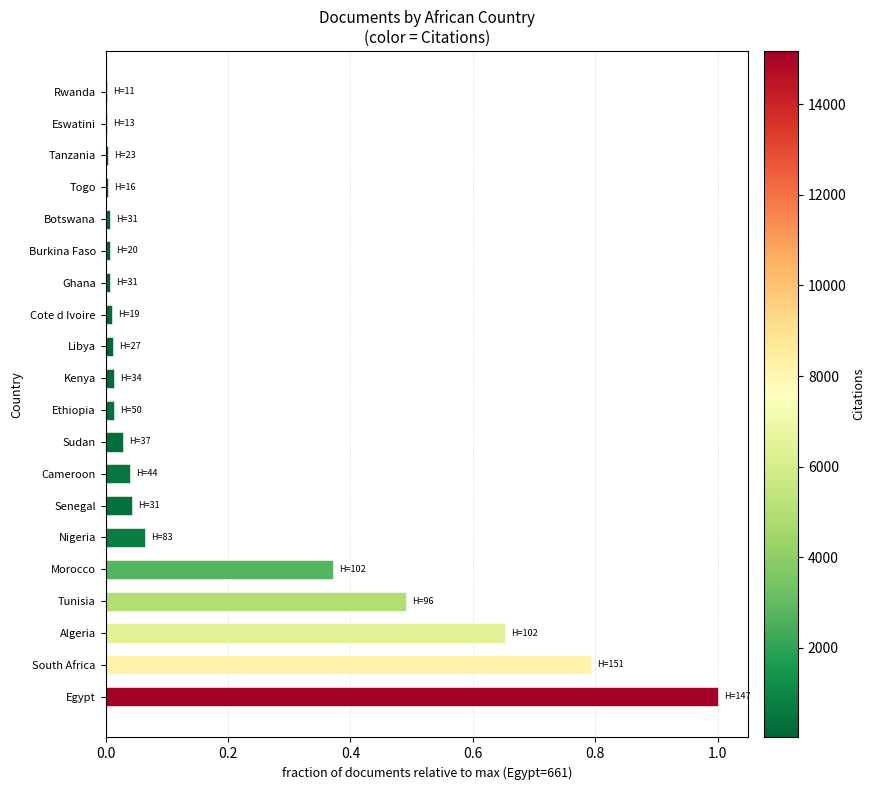

What is the approximate value at South Africa?

0.8